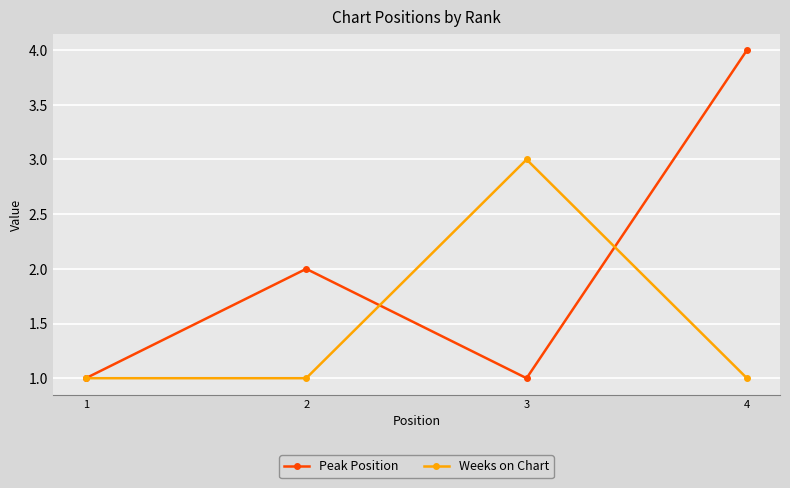

Reading left to right, what are all the values shown in this chart?

Peak Position: 1=1	2=2	3=1	4=4
Weeks on Chart: 1=1	2=1	3=3	4=1